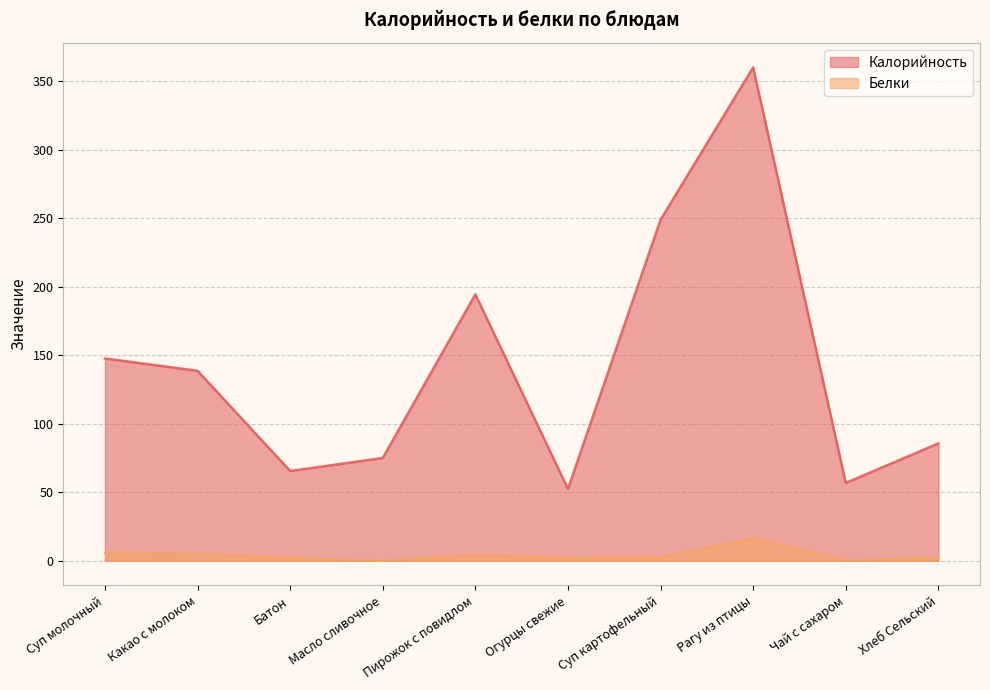

True or false: Калорийность and Белки intersect in this chart.

False